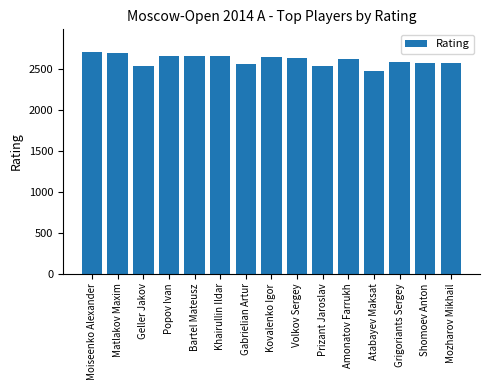

Approximately how many times larger is the value at Popov Ivan compared to Geller Jakov?

1.0